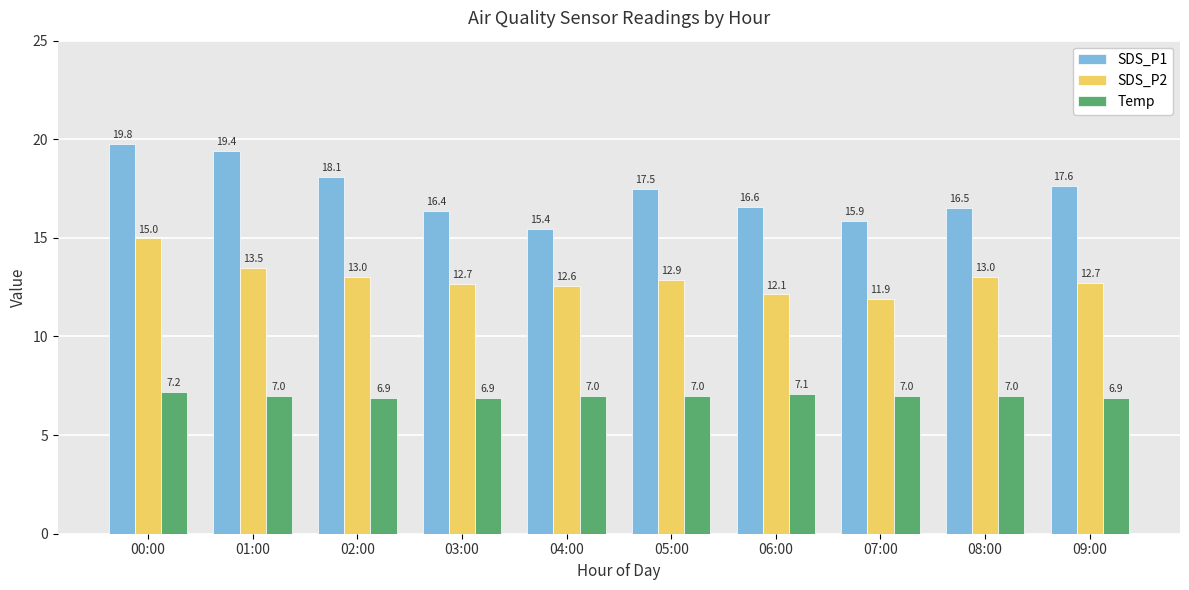

Reading left to right, what are all the values shown in this chart?

SDS_P1: 19.8	19.4	18.1	16.4	15.4	17.5	16.6	15.9	16.5	17.6
SDS_P2: 15.0	13.5	13.0	12.7	12.6	12.9	12.1	11.9	13.0	12.7
Temp: 7.2	7.0	6.9	6.9	7.0	7.0	7.1	7.0	7.0	6.9